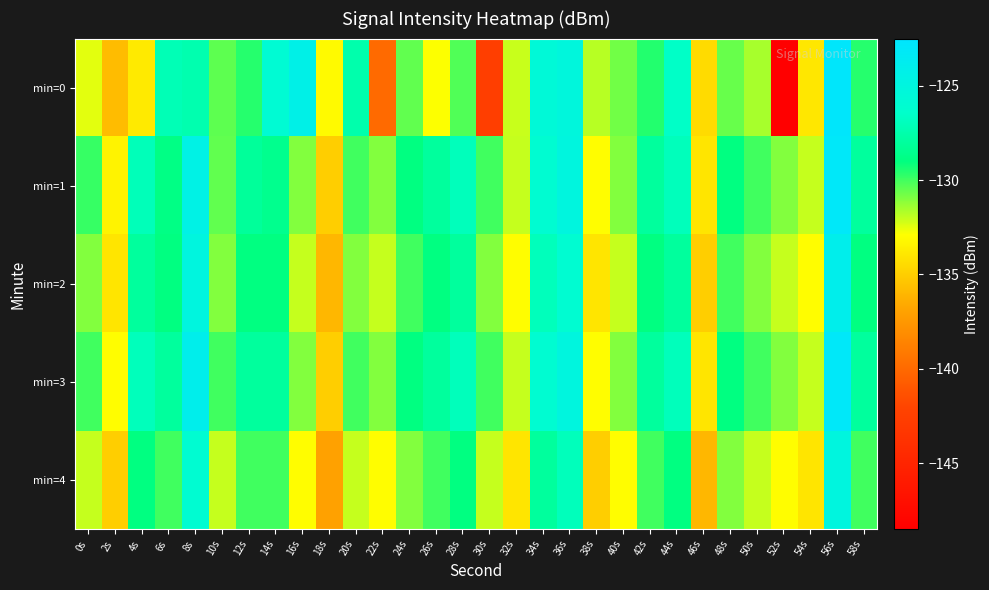

What is the greatest value displayed?

-122.8